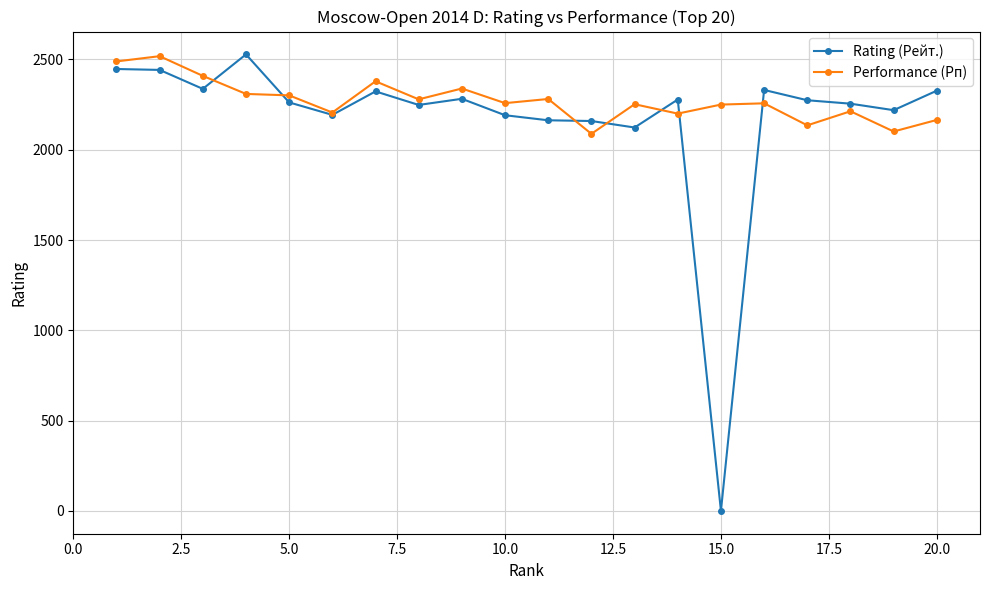

What is the maximum value for Performance (Рп)?

2518